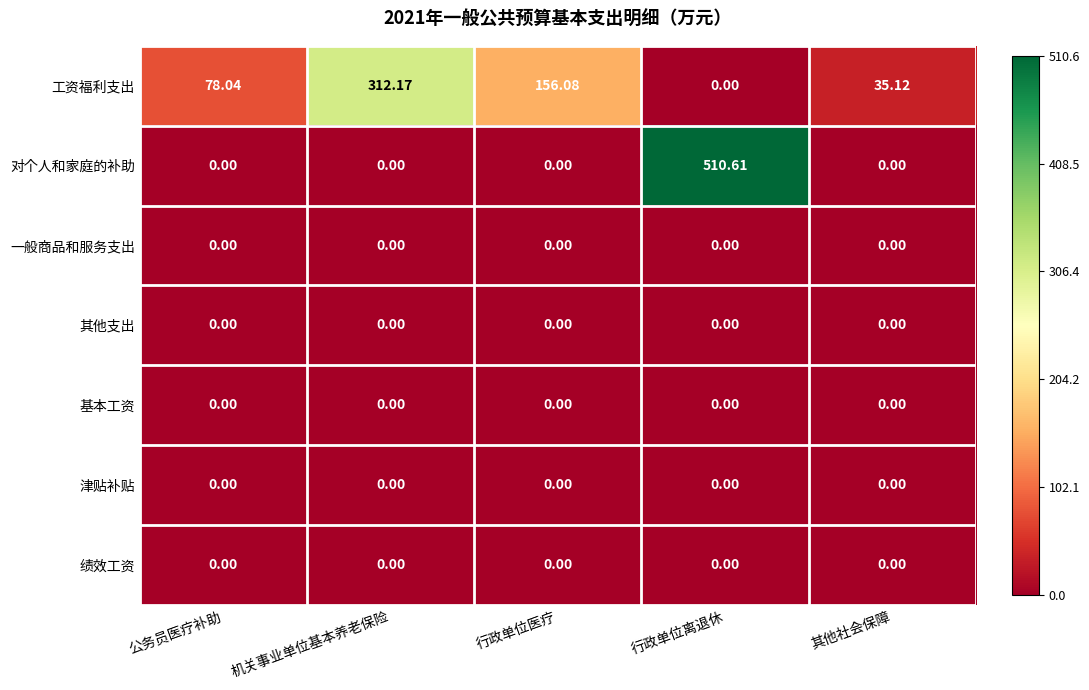

Which series changed the most between 行政单位离退休 and 其他社会保障?

对个人和家庭的补助